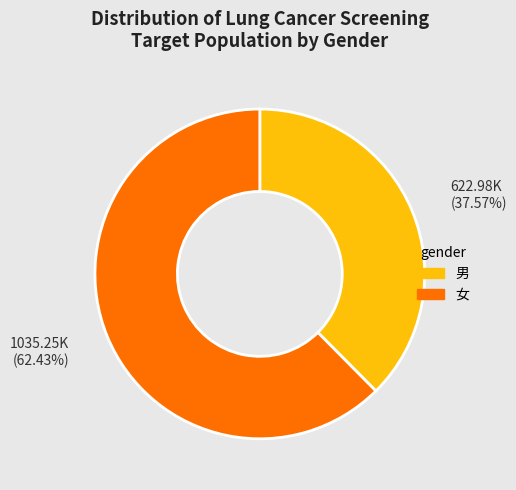

Which category accounts for the majority?

女